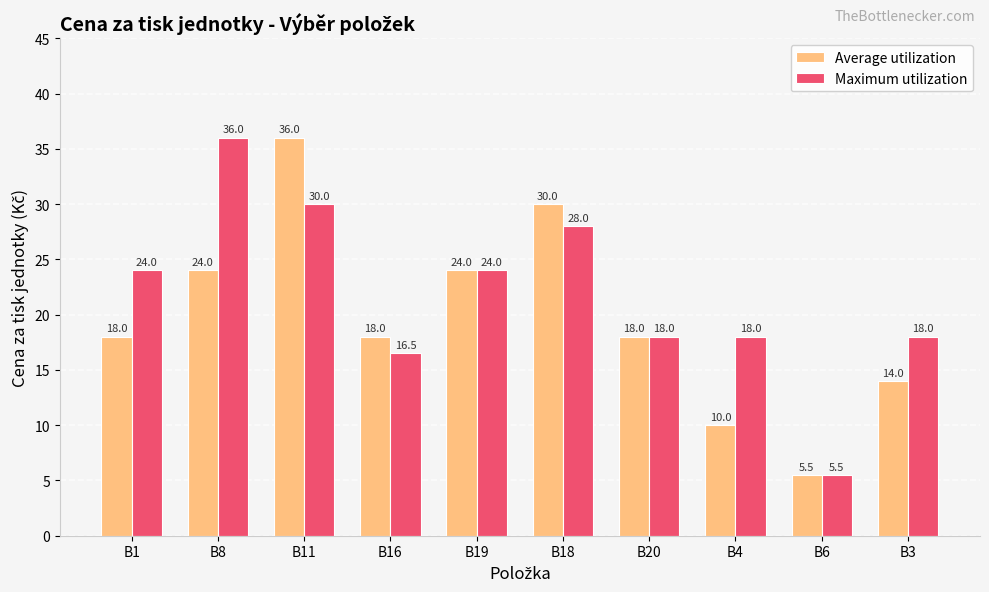

Which category has the lowest value in the Average utilization series?

B6